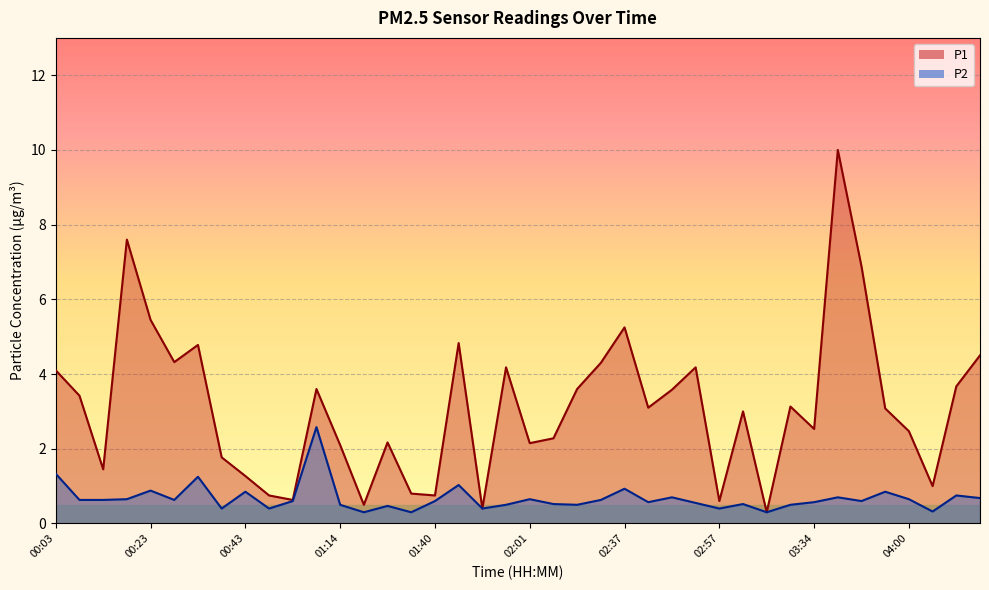

How many interior local valleys does the P1 series have?

12